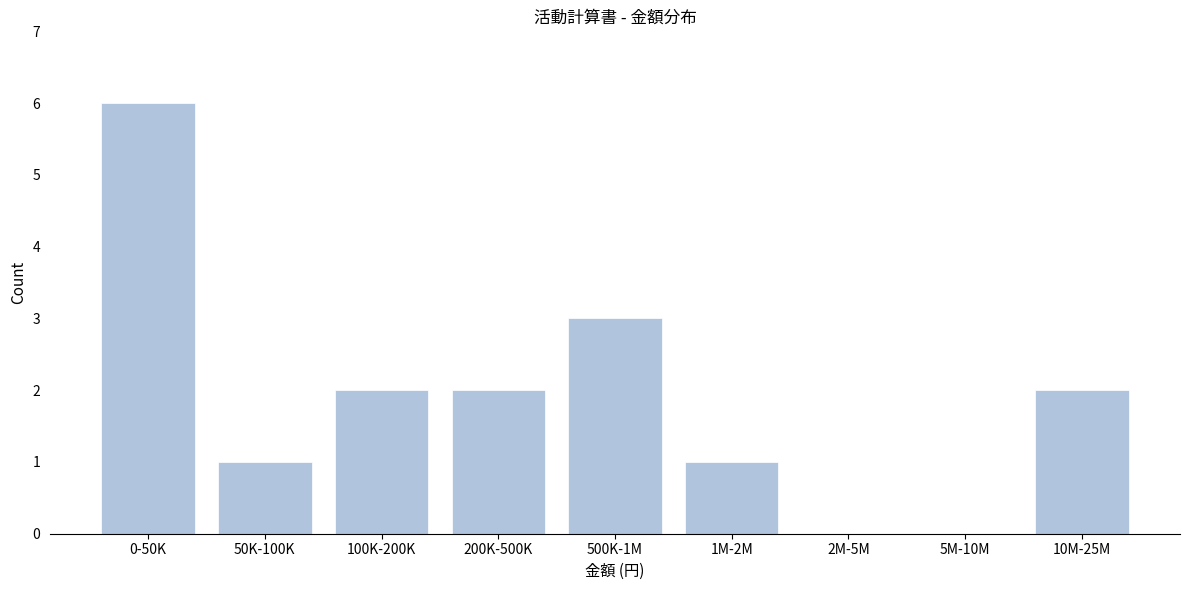

Reading left to right, list all the values displayed in this chart.

0-50K=6	50K-100K=1	100K-200K=2	200K-500K=2	500K-1M=3	1M-2M=1	2M-5M=0	5M-10M=0	10M-25M=2